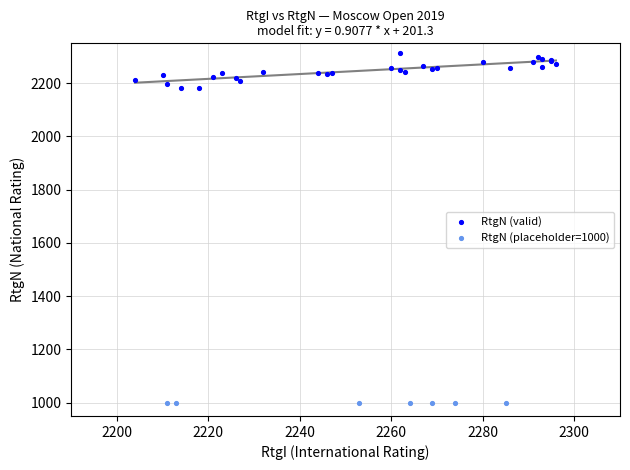

Which series reaches the maximum Y coordinate?

RtgN (valid)